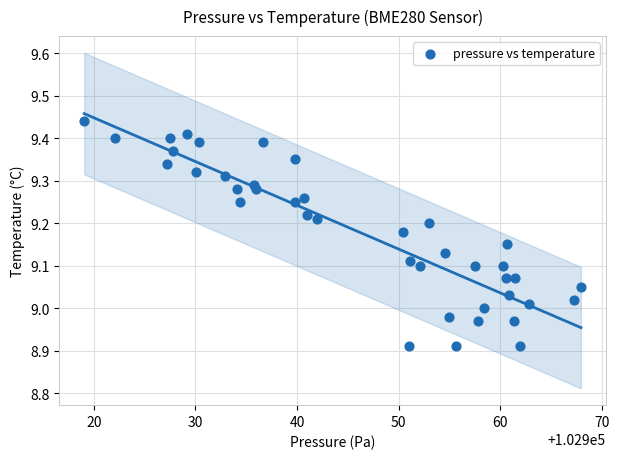

What is the range of X values (max minus min)?

48.9